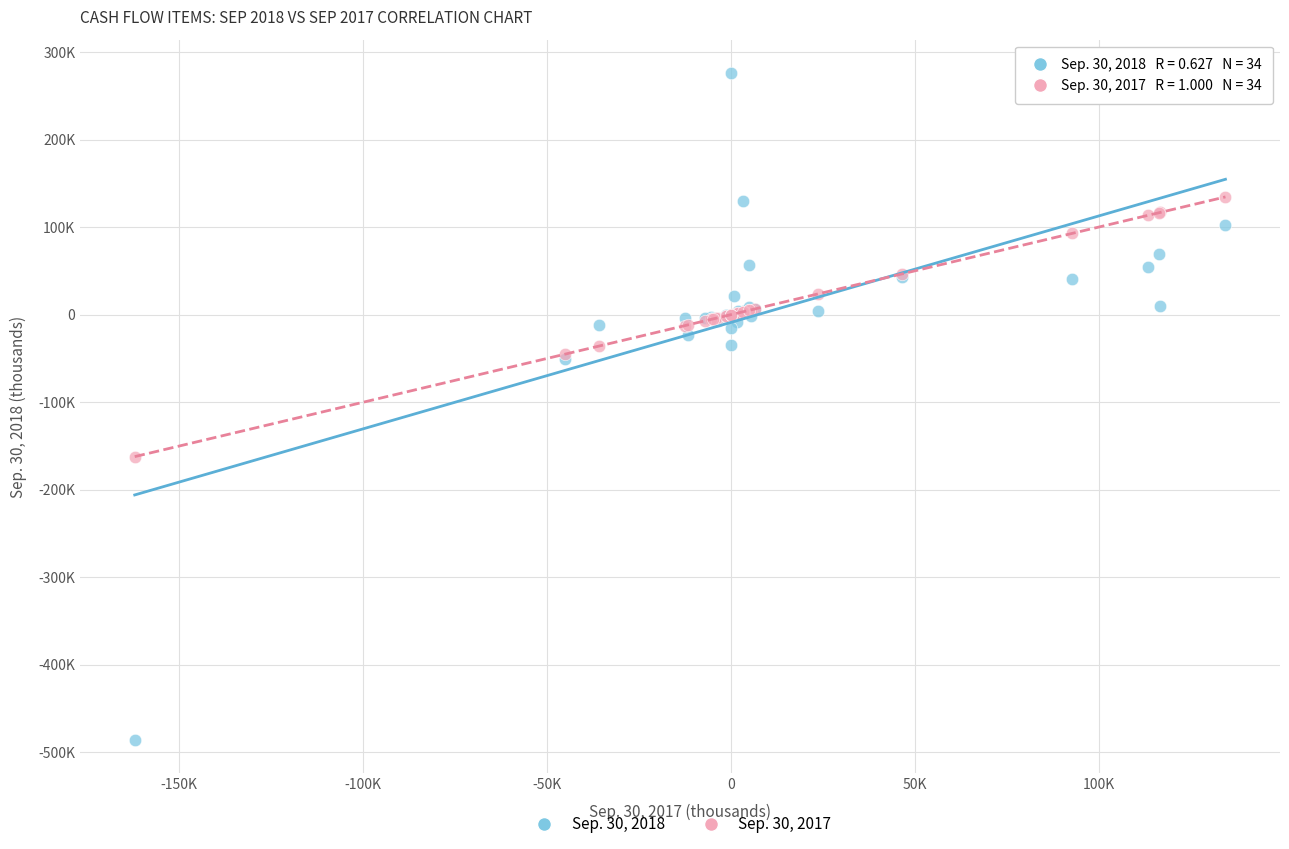

Which series contains the lowest Y value?

Sep. 30, 2018